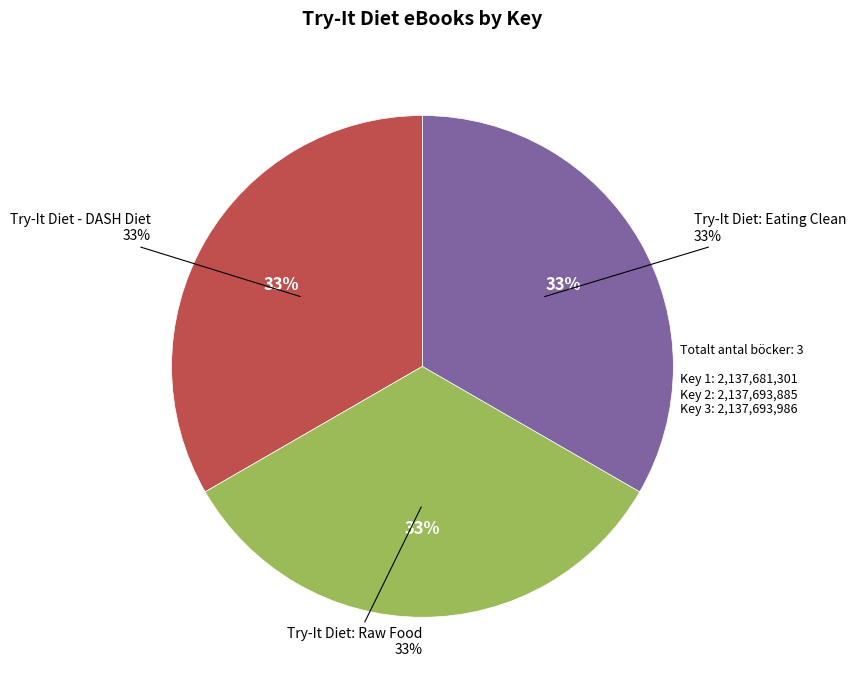

True or false: Try-It Diet - DASH Diet accounts for 24% of the total.

False